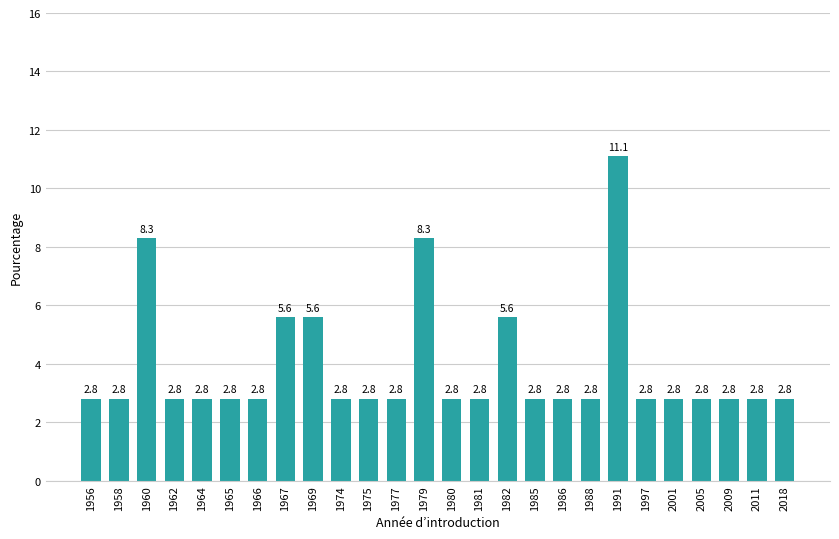

At which category does the chart reach its peak across all series?

1991